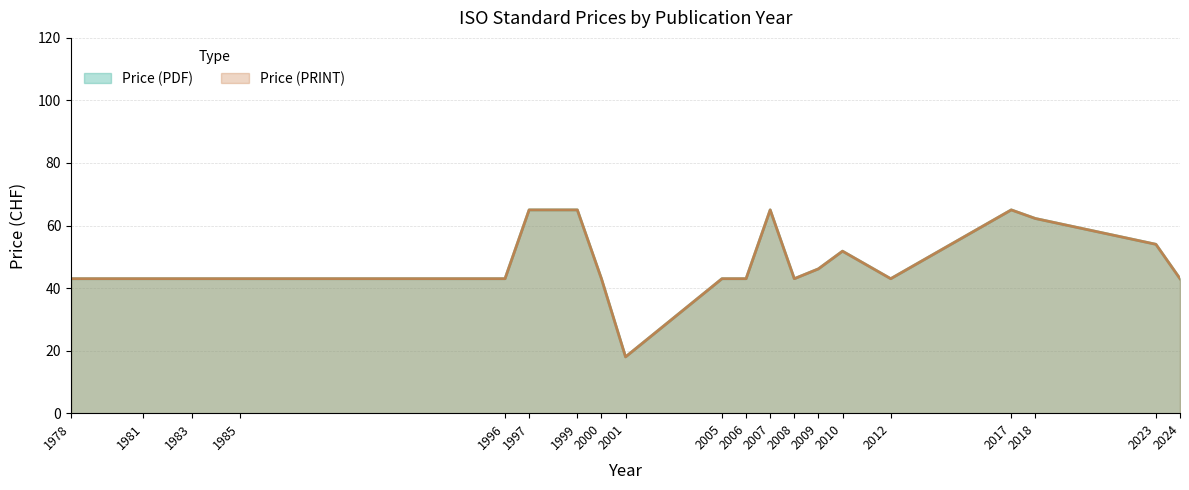

What is the minimum value for Price (PDF)?

18.0